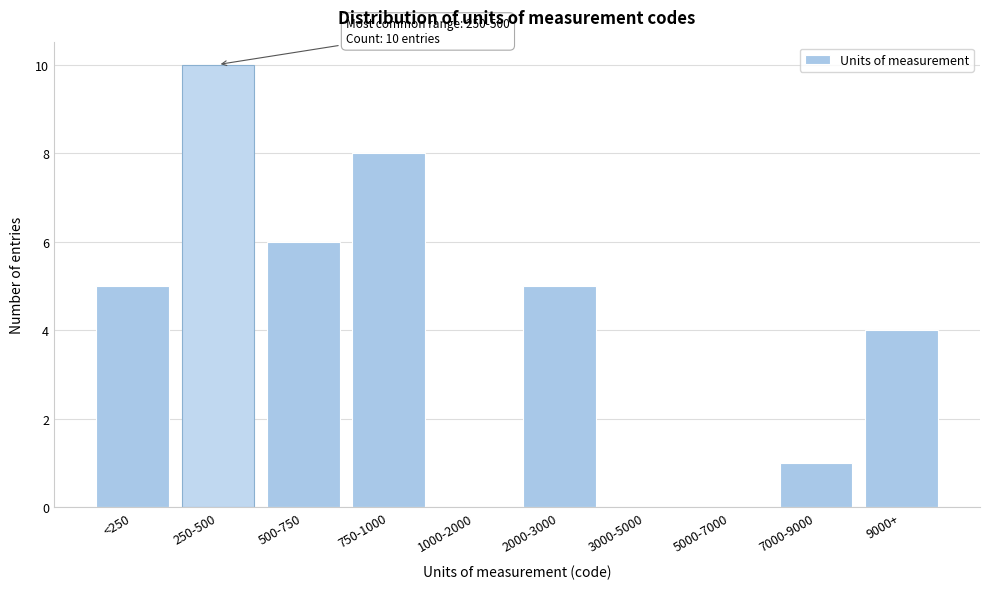

Reading left to right, transcribe all the data shown in this chart.

<250=5	250-500=10	500-750=6	750-1000=8	1000-2000=0	2000-3000=5	3000-5000=0	5000-7000=0	7000-9000=1	9000+=4